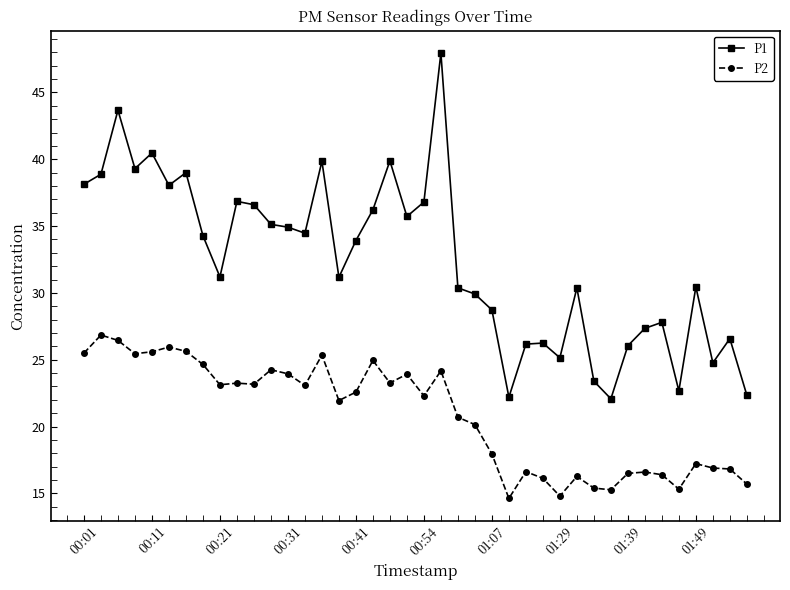

What is the highest value of the P2 series?

26.9